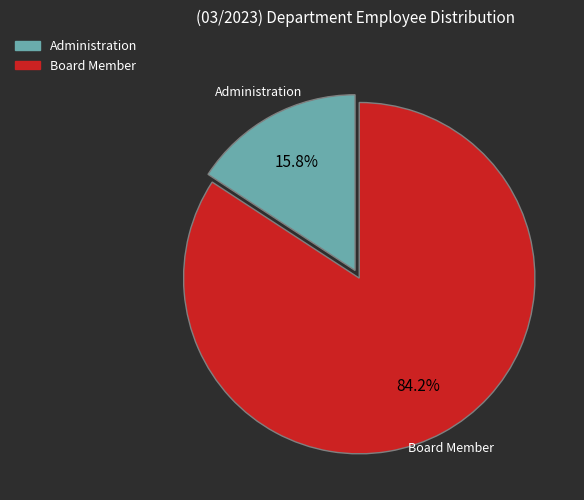

Does Administration account for over 50% of the chart?

No